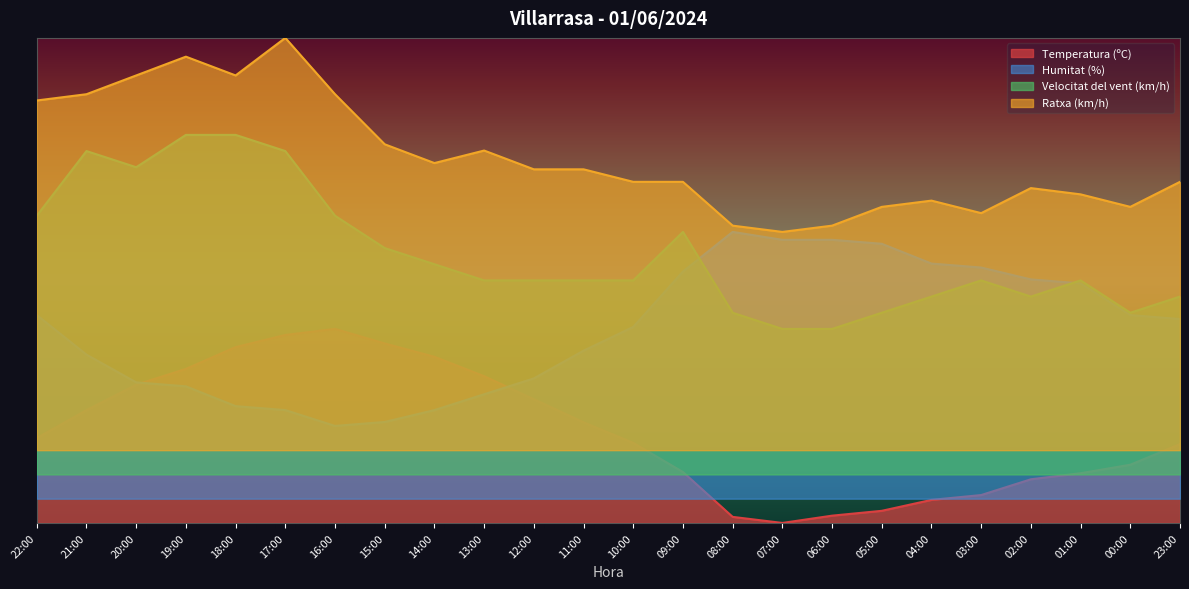

True or false: Velocitat del vent (km/h) and Humitat (%) intersect in this chart.

True